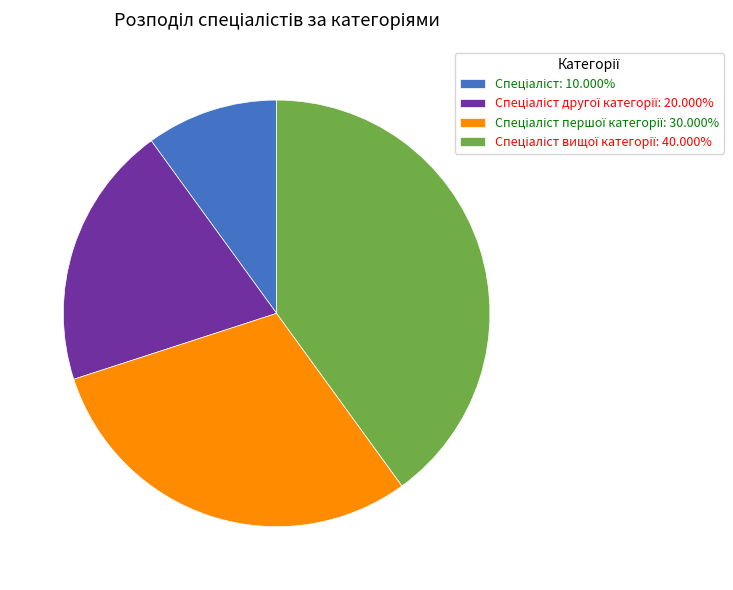

Is there any slice that represents more than half of the pie?

No